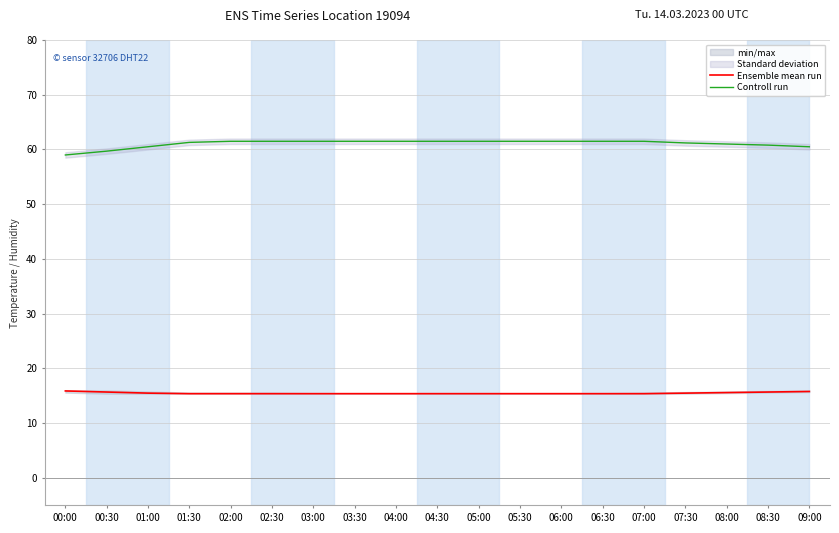

Reading right to left, what are all the values shown in this chart?

Ensemble mean run: 09:00=15.8	08:30=15.7	08:00=15.6	07:30=15.5	07:00=15.4	06:30=15.4	06:00=15.4	05:30=15.4	05:00=15.4	04:30=15.4	04:00=15.4	03:30=15.4	03:00=15.4	02:30=15.4	02:00=15.4	01:30=15.4	01:00=15.5	00:30=15.7	00:00=15.9
Controll run: 09:00=60.5	08:30=60.8	08:00=61.0	07:30=61.2	07:00=61.5	06:30=61.5	06:00=61.5	05:30=61.5	05:00=61.5	04:30=61.5	04:00=61.5	03:30=61.5	03:00=61.5	02:30=61.5	02:00=61.5	01:30=61.3	01:00=60.5	00:30=59.7	00:00=59.0